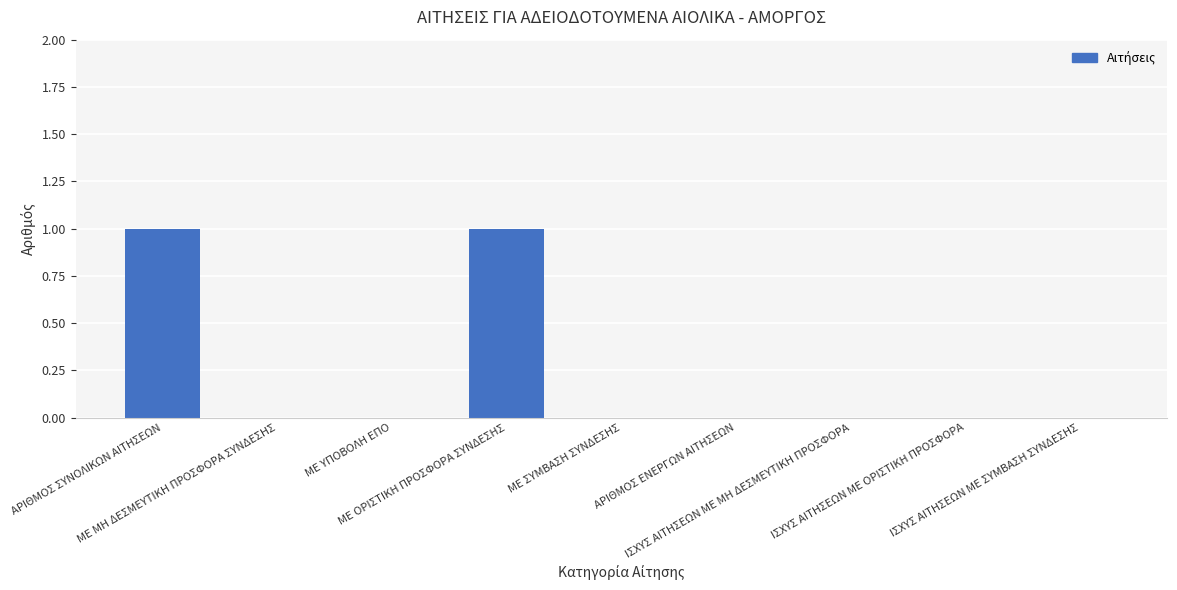

Between ΙΣΧΥΣ ΑΙΤΗΣΕΩΝ ΜΕ ΟΡΙΣΤΙΚΗ ΠΡΟΣΦΟΡΑ and ΜΕ ΟΡΙΣΤΙΚΗ ΠΡΟΣΦΟΡΑ ΣΥΝΔΕΣΗΣ, which is larger?

ΜΕ ΟΡΙΣΤΙΚΗ ΠΡΟΣΦΟΡΑ ΣΥΝΔΕΣΗΣ